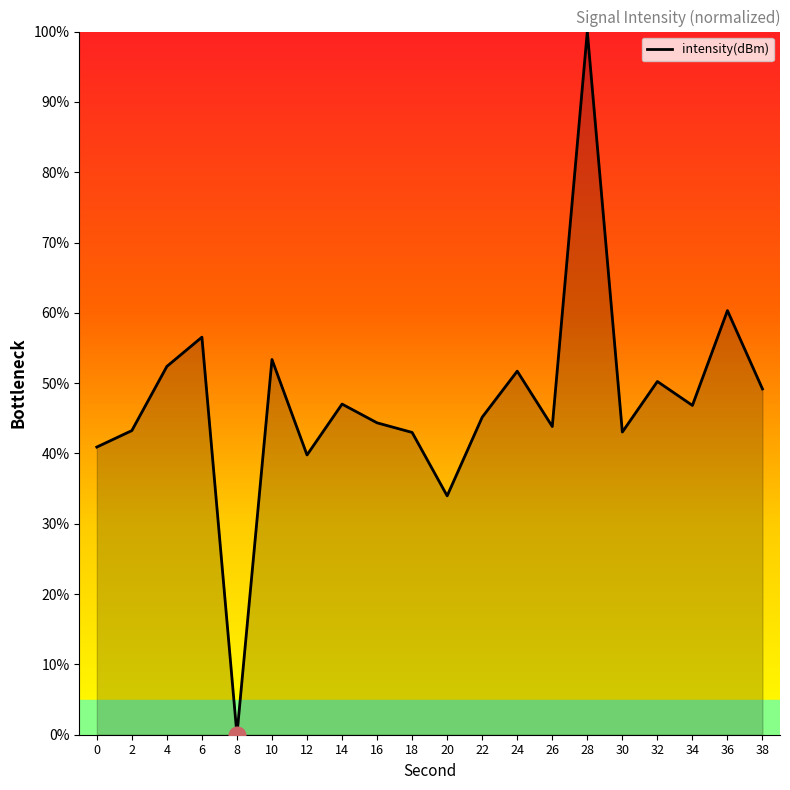

True or false: the data shows 53.4 at 10.

True